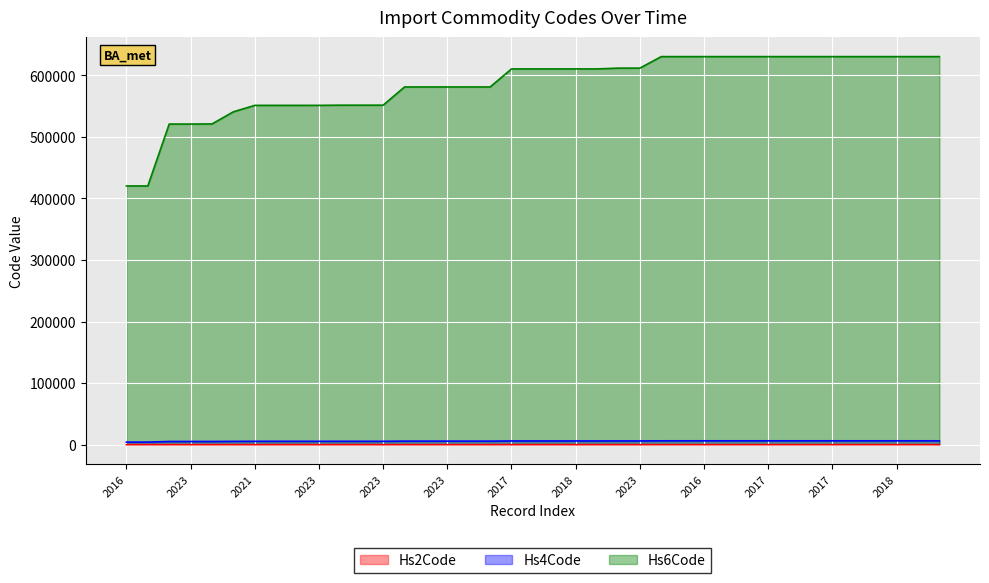

True or false: Hs6Code and Hs4Code cross at least once.

False